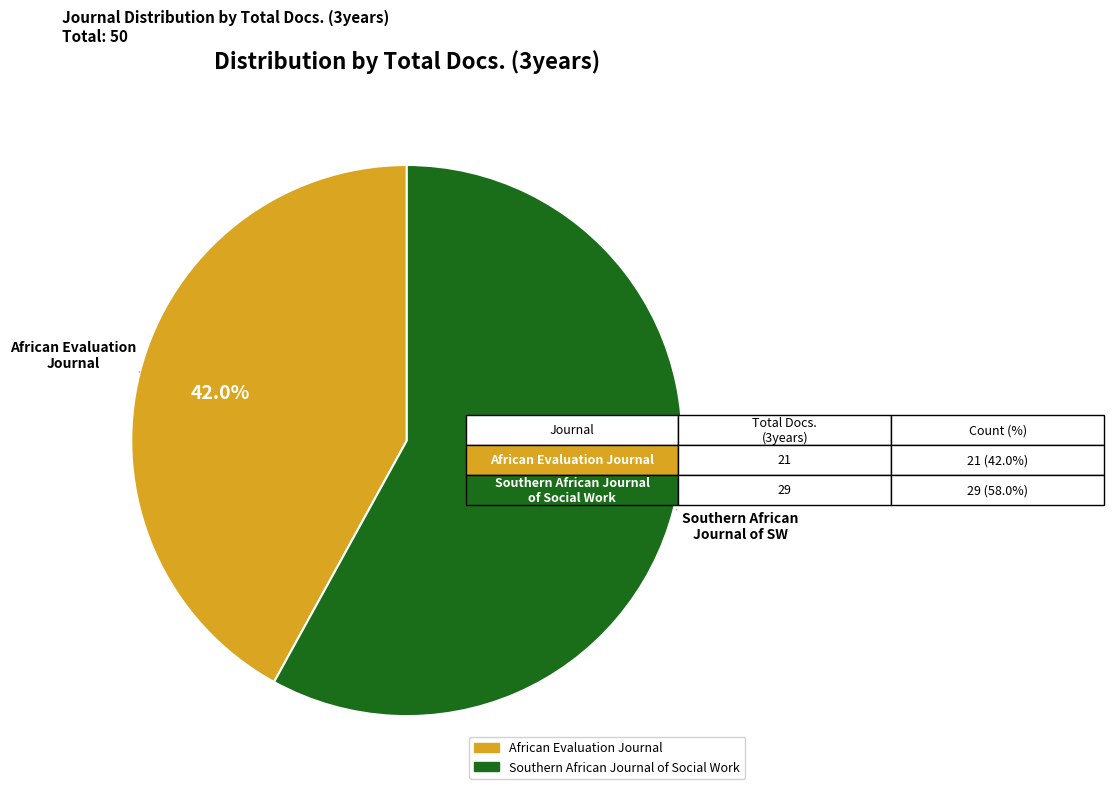

How many slices are in this pie chart?

2